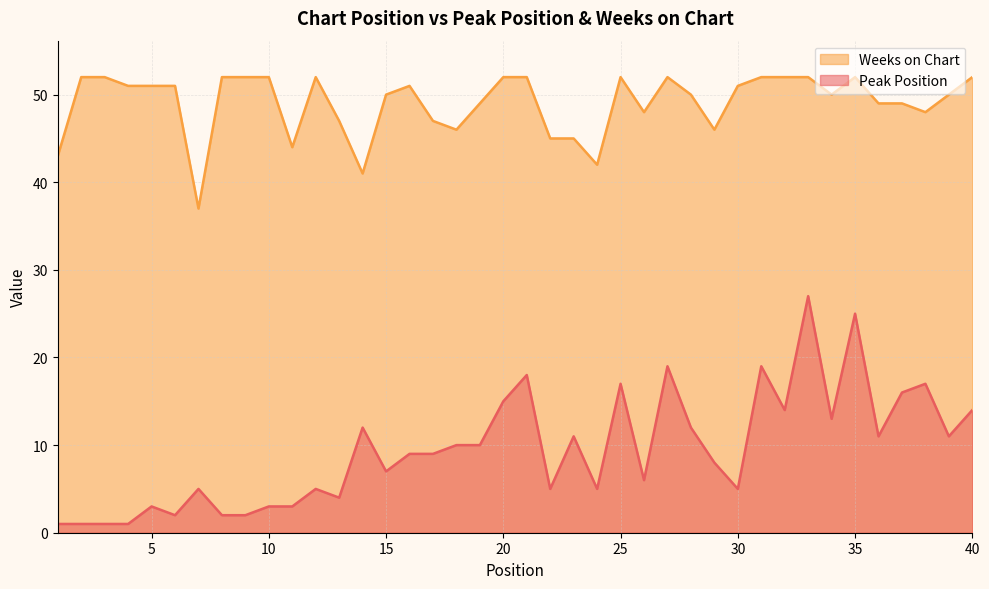

Does the chart display data point markers on the line(s)?

No